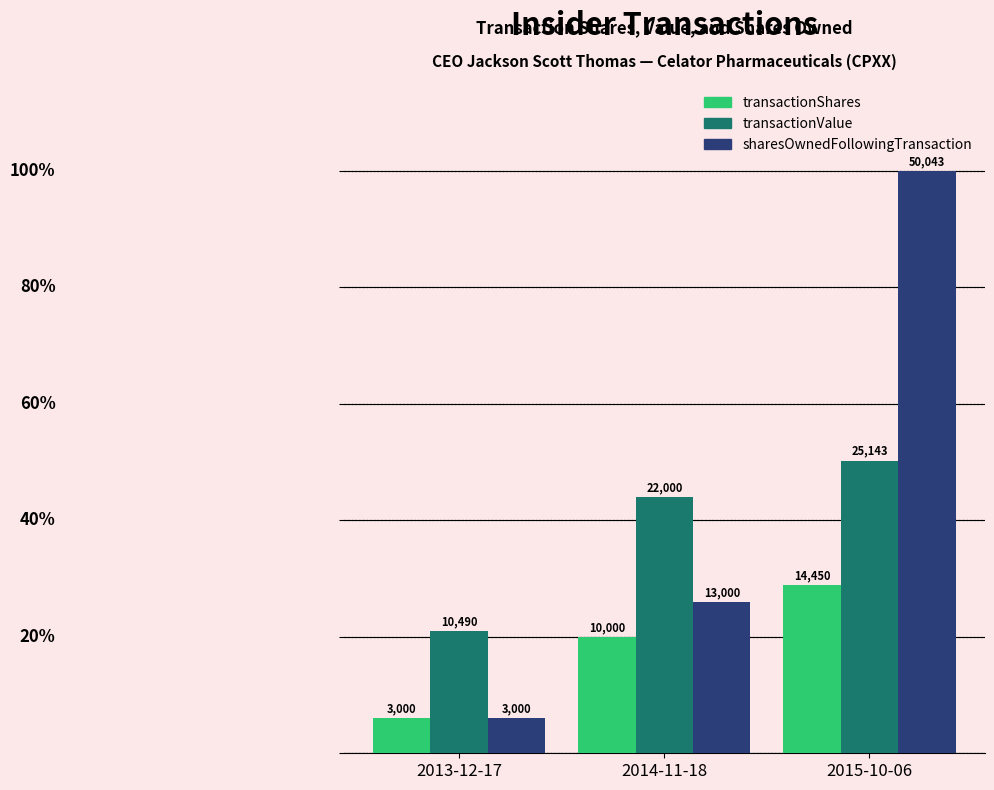

How many bars are there in total?

9